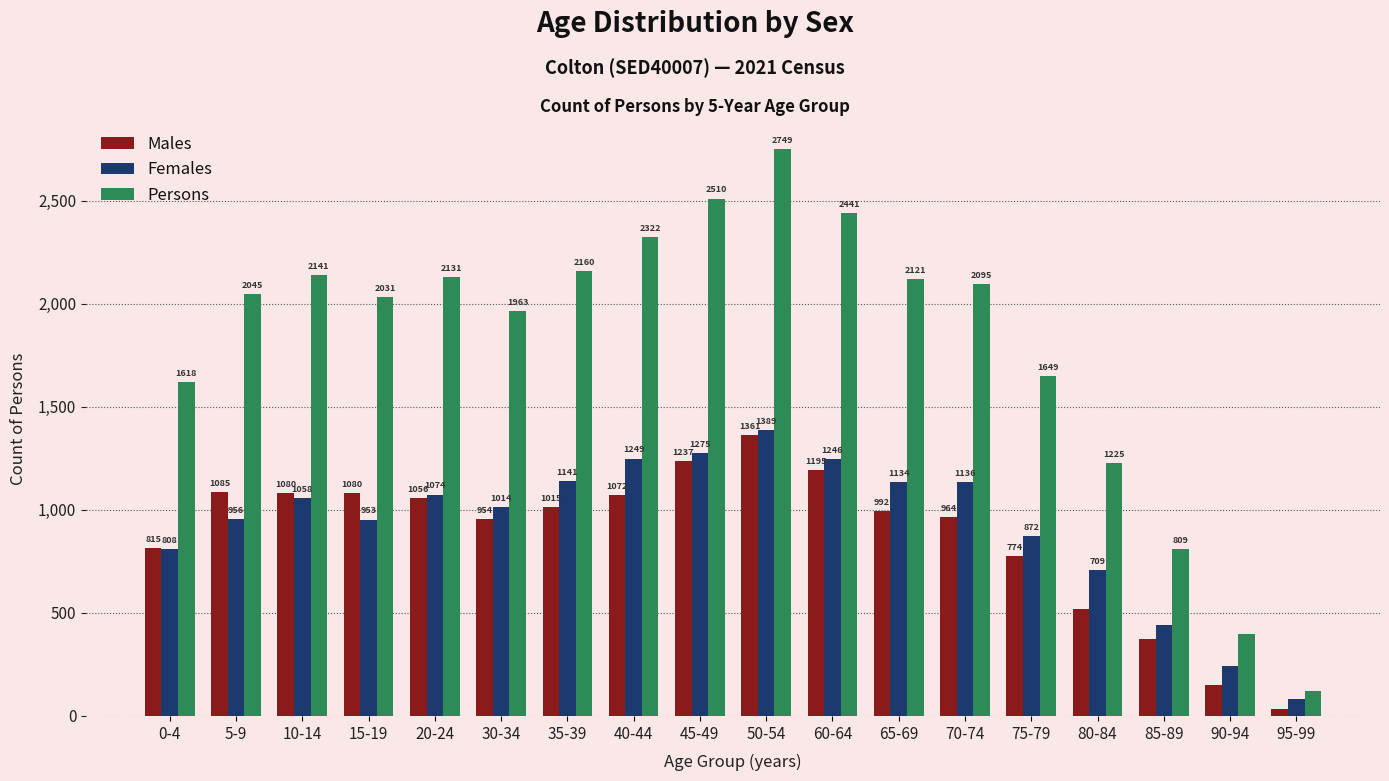

What is the difference between the highest and lowest values at 40-44?

1250